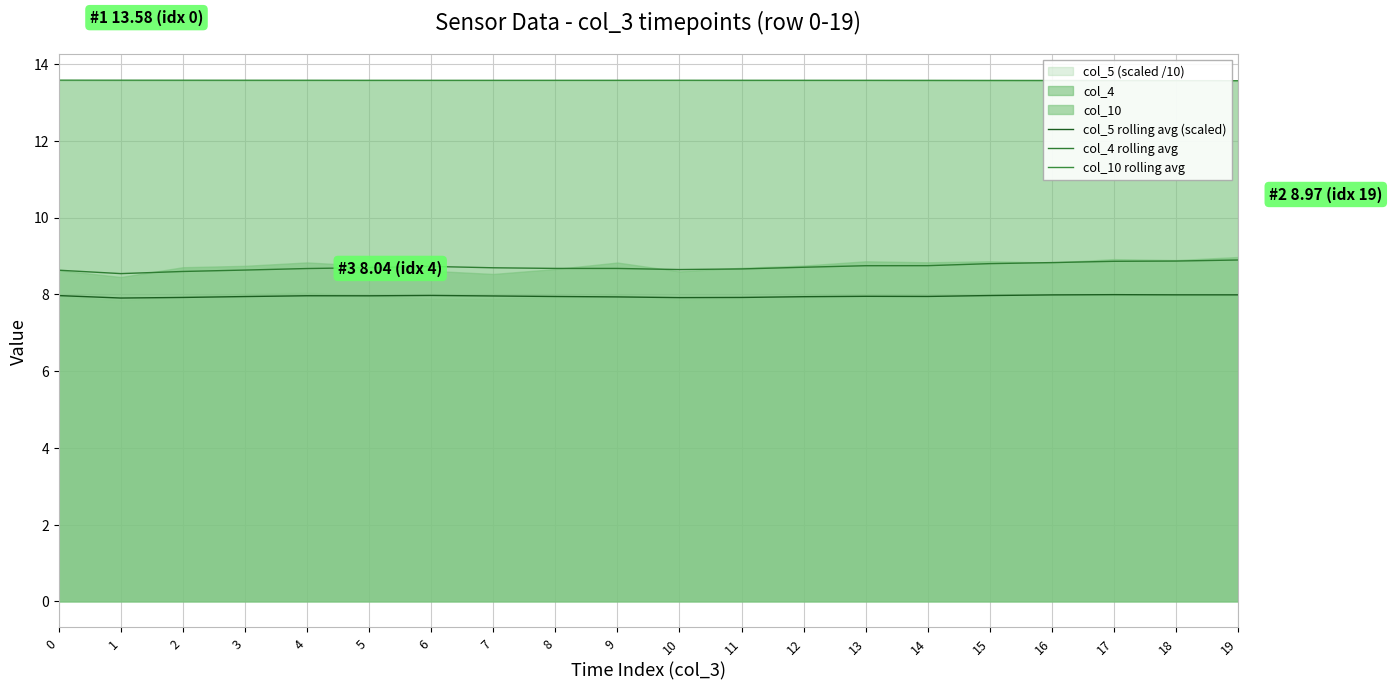

What is the average value of the col_5 rolling avg (scaled) series?

8.0